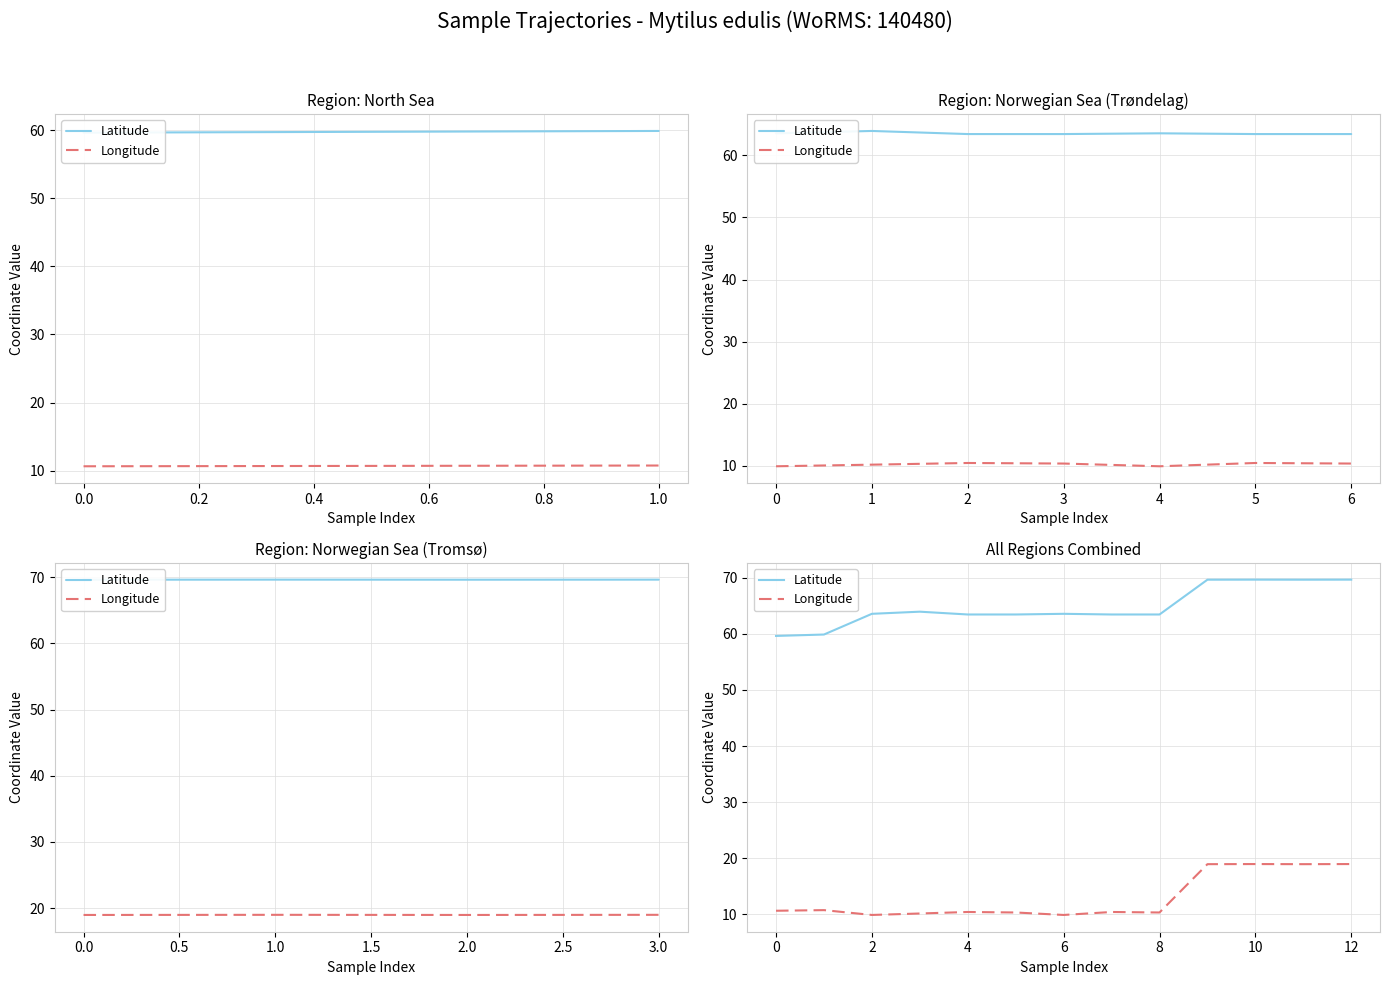

What is the sum of the Longitude values at 0.8 and 1.2?

20.8